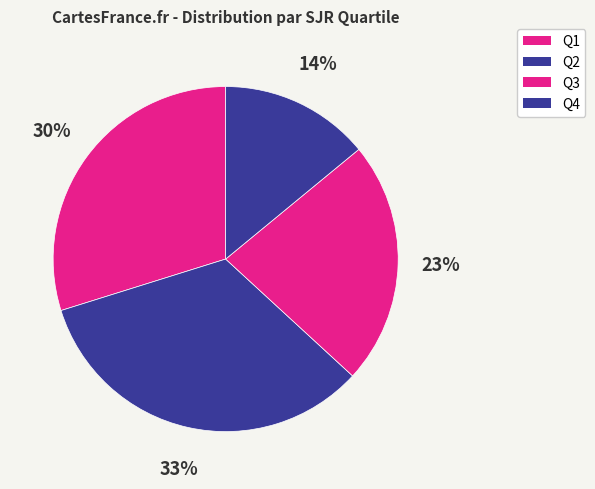

How many slices are in this pie chart?

4